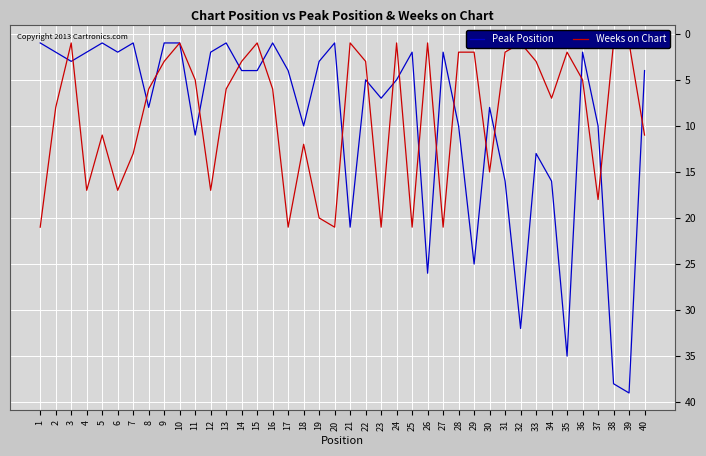

Which category has the highest value across all series?

39